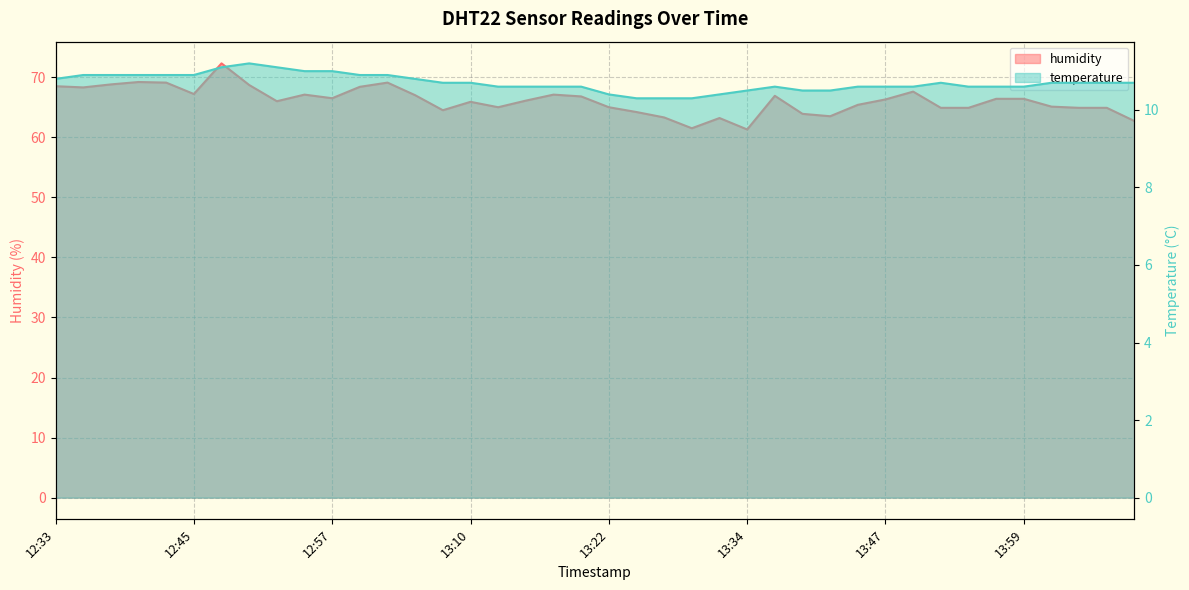

Which has a higher value, 13:00 or 13:52?

13:00